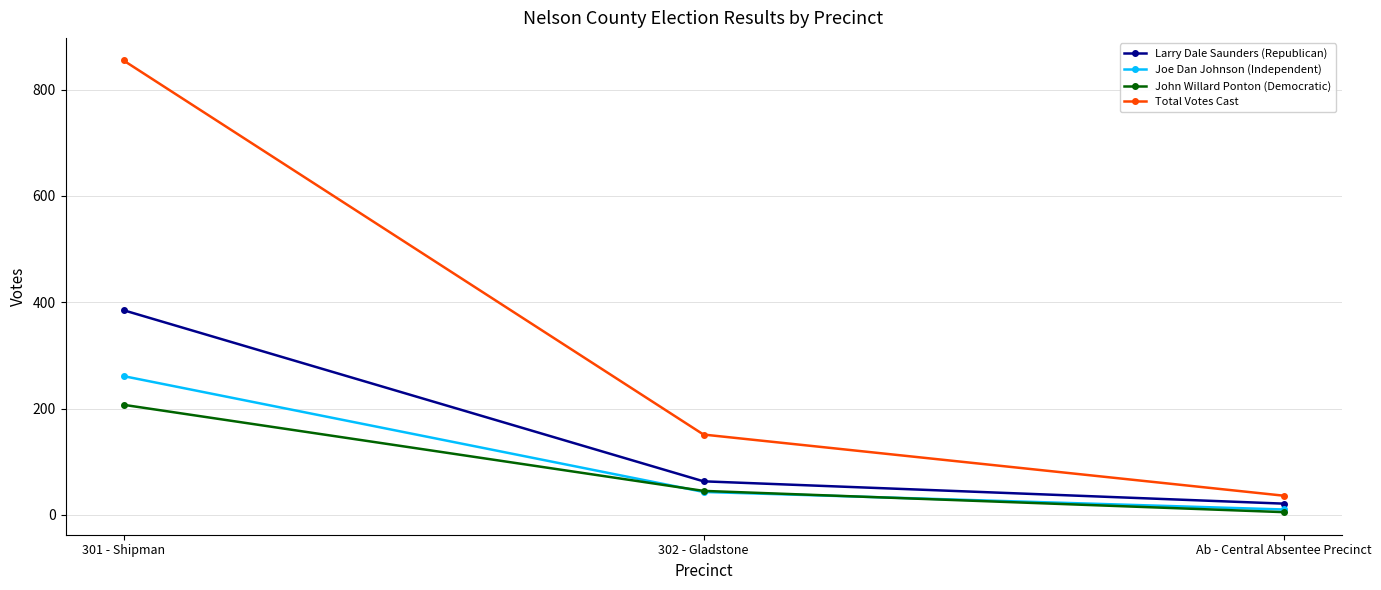

Which series has the widest spread of values?

Total Votes Cast